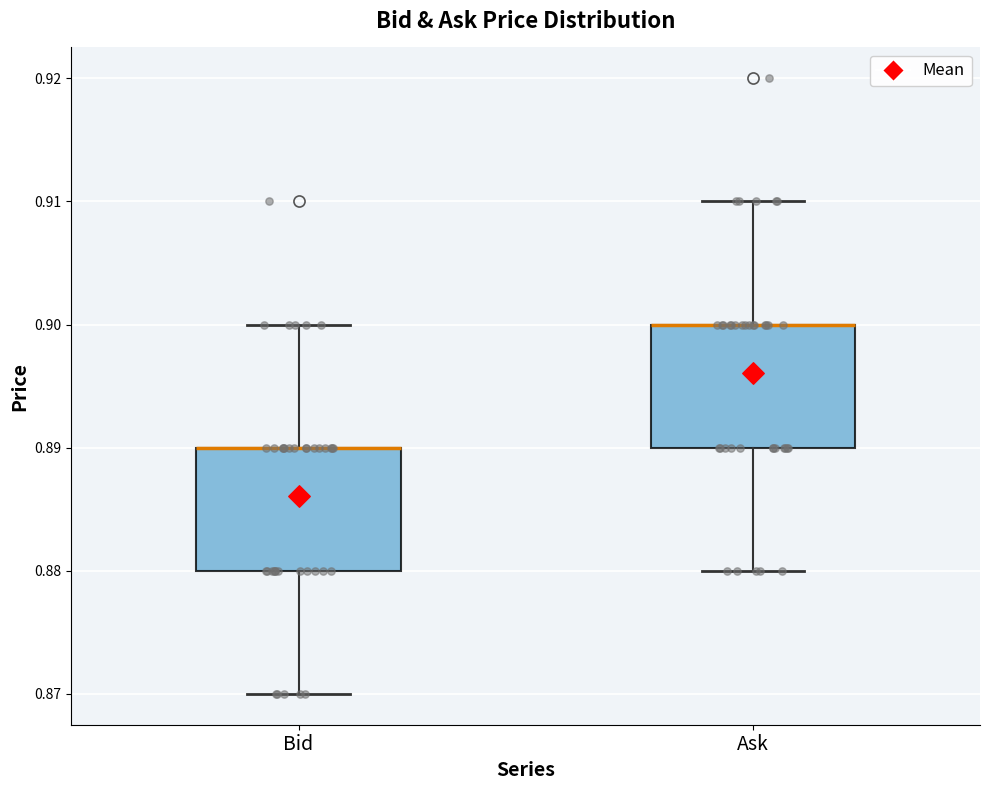

Where is the lower edge of the box for Bid on the y-axis? The values are not printed on the chart, so give them approximately, as read against the axis.

0.88